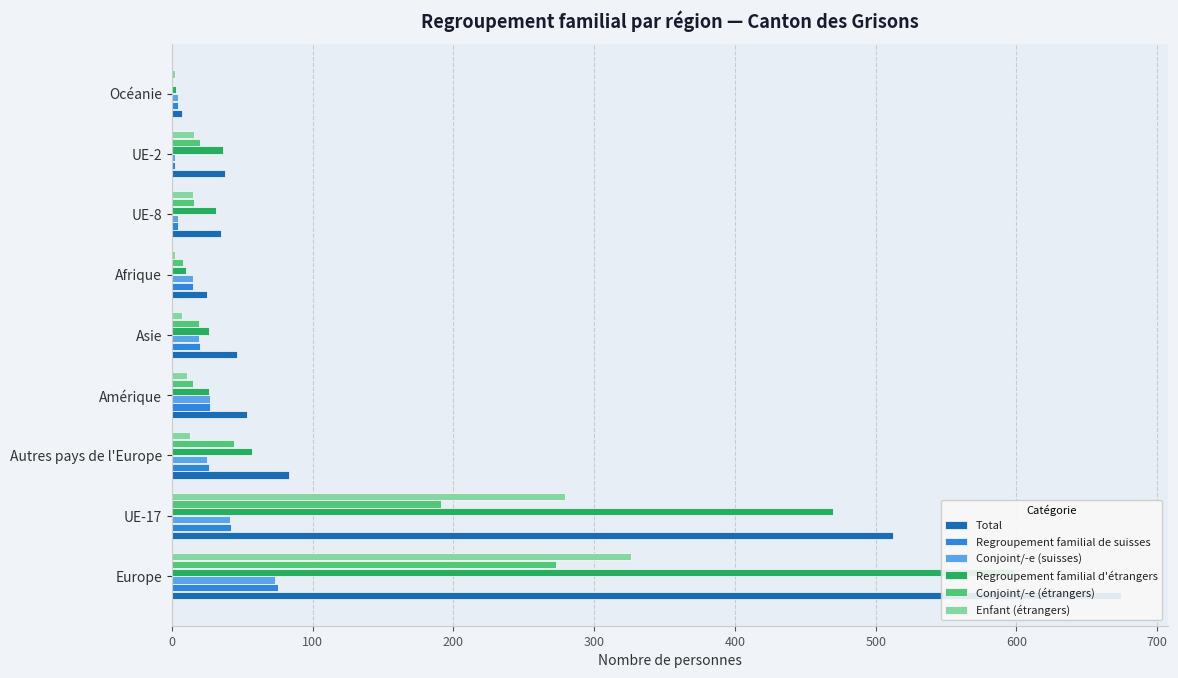

What is the average value of the Regroupement familial d'étrangers series?

140